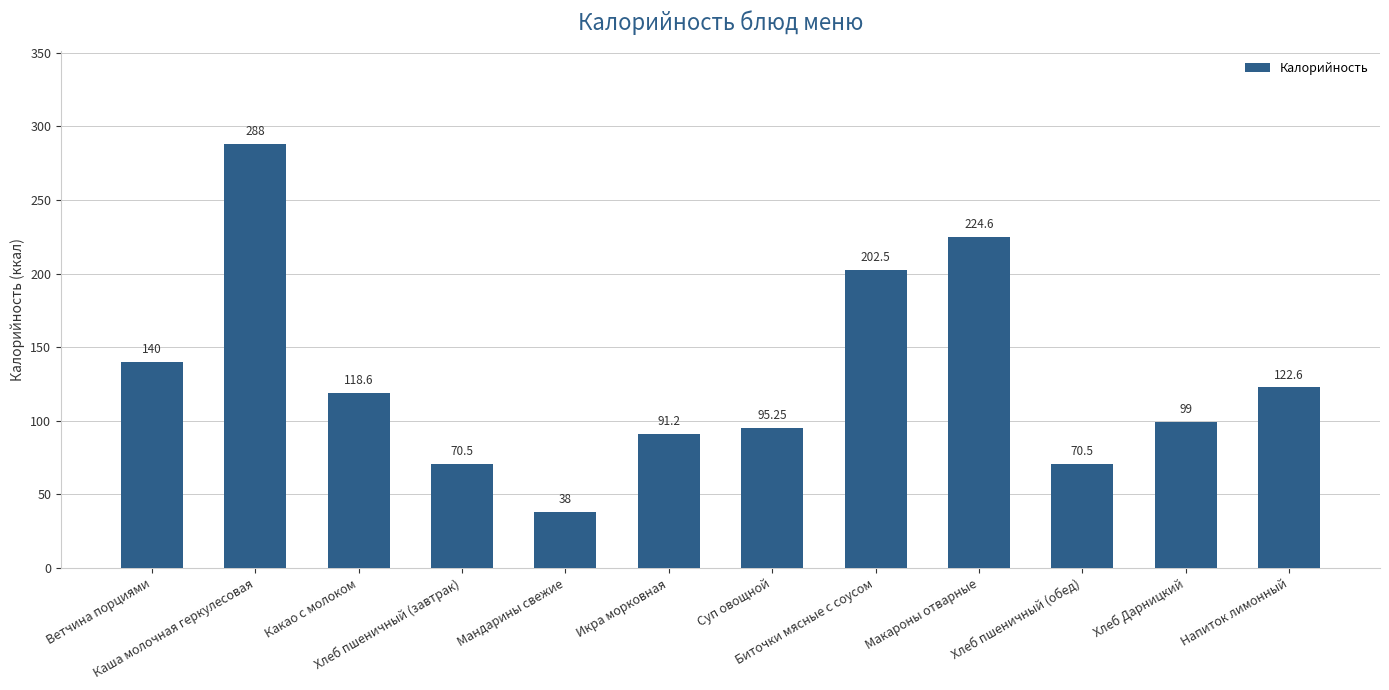

Between Макароны отварные and Икра морковная, which is larger?

Макароны отварные